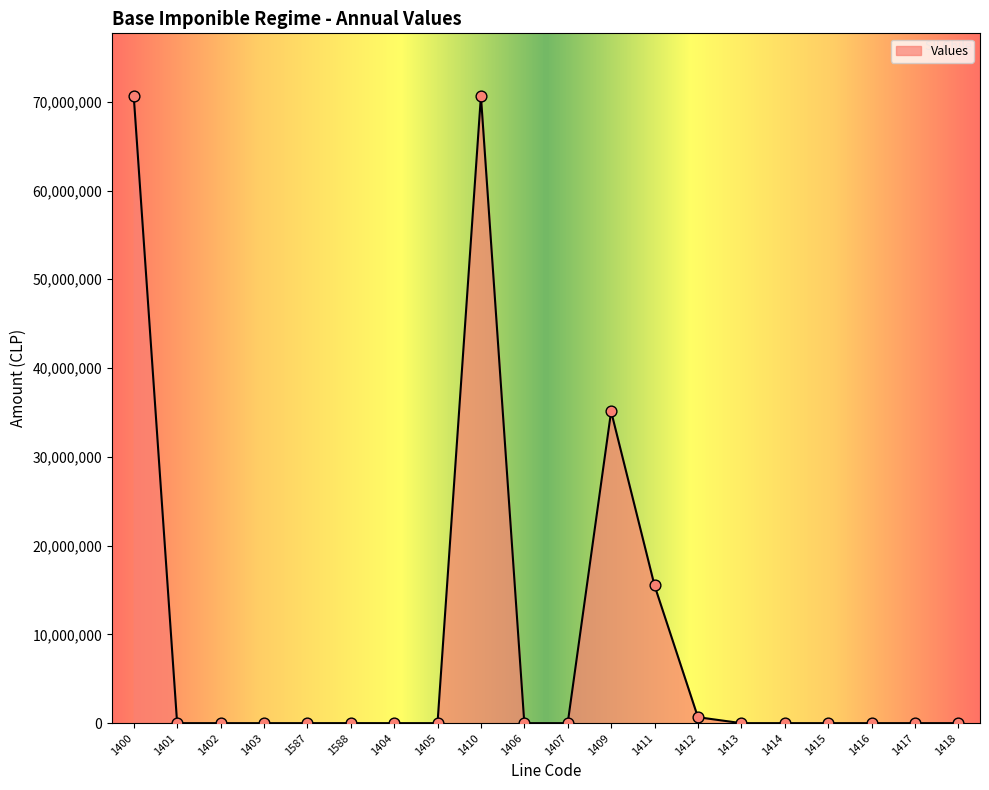

What is the change in value from 1400 to 1415?

-70639053